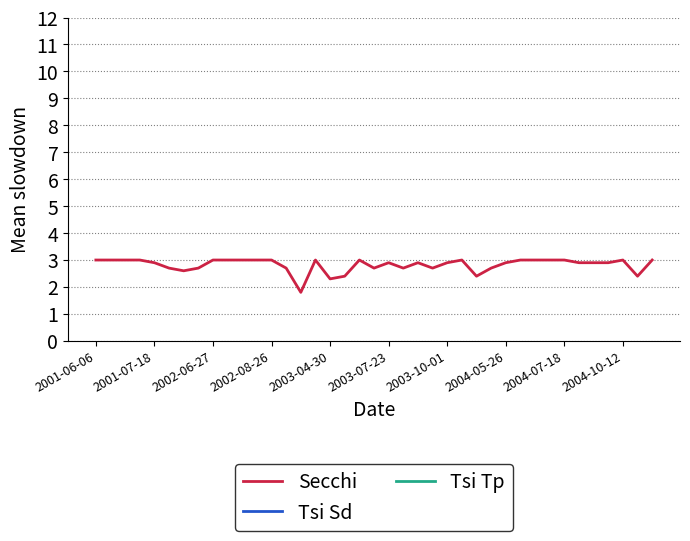

What is the approximate value of Secchi at 22?

2.9